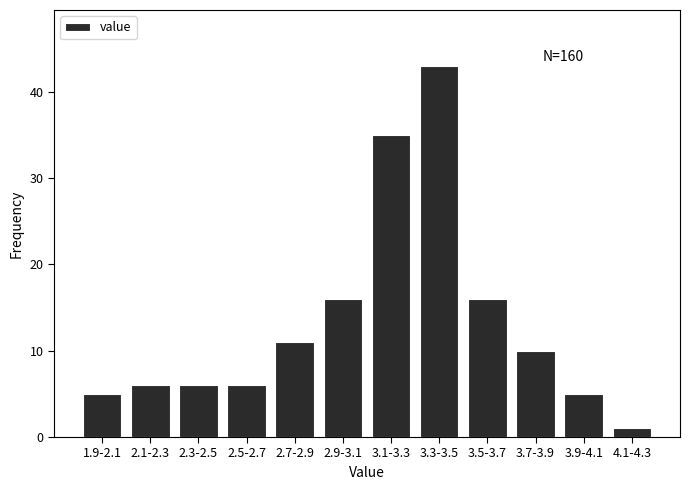

Reading left to right, transcribe all the data shown in this chart.

5	6	6	6	11	16	35	43	16	10	5	1